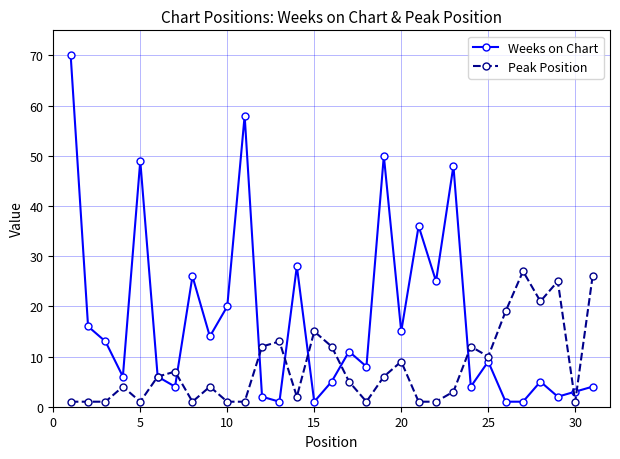

Rank the series by their maximum value, from lowest to highest.

Peak Position, Weeks on Chart